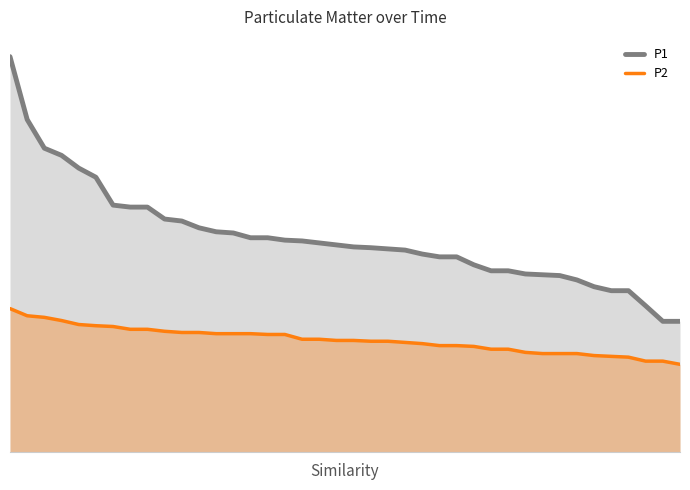

At 0, list the series in order from smallest to largest.

P2, P1